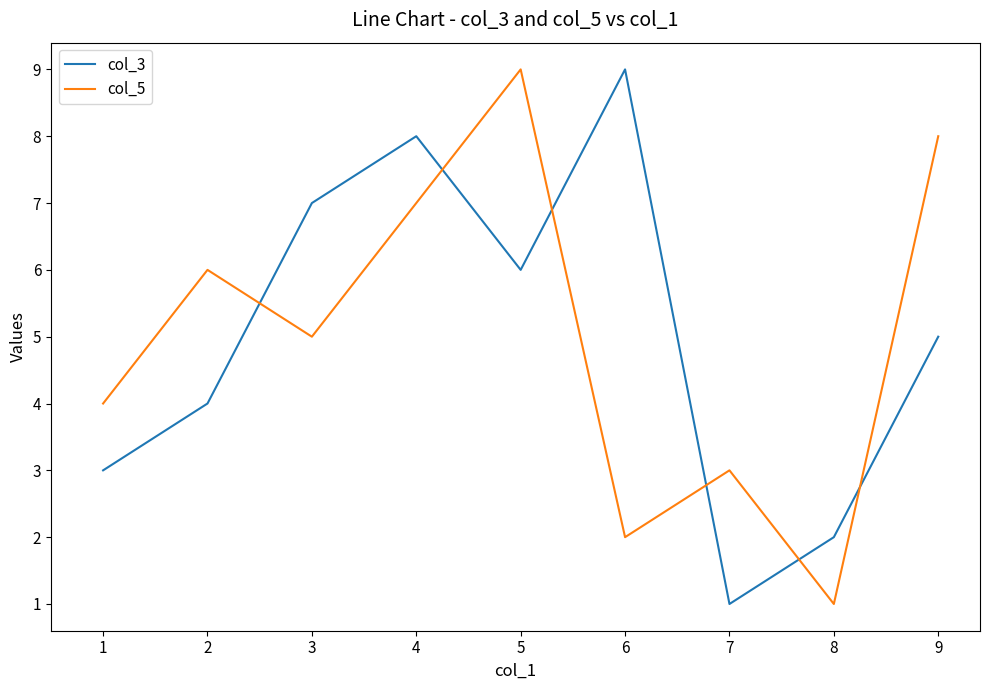

Is it true that col_3 equals 5 at 3?

False